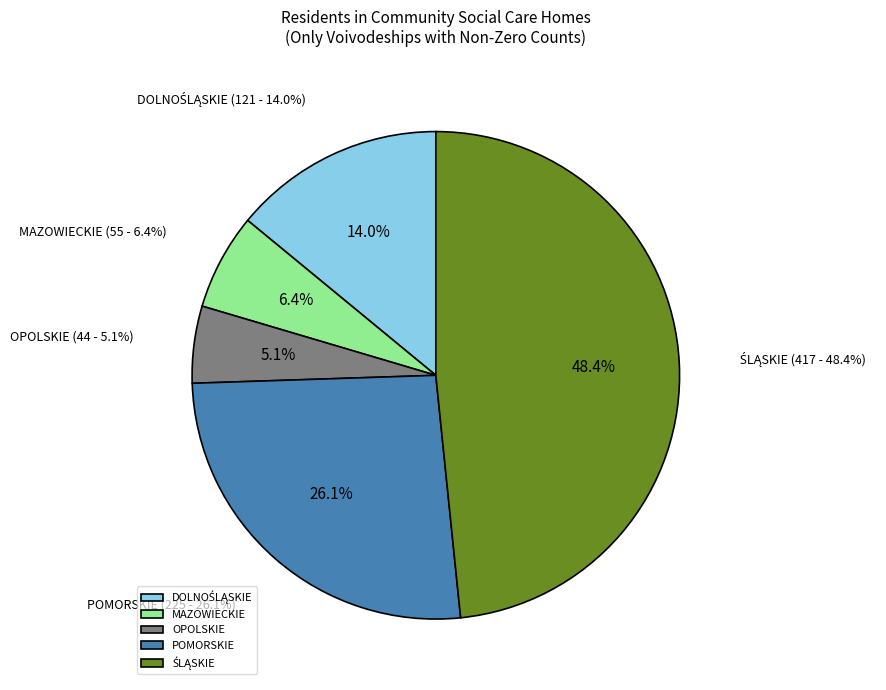

Rank the categories by value from highest to lowest.

ŚLĄSKIE, POMORSKIE, DOLNOŚLĄSKIE, MAZOWIECKIE, OPOLSKIE